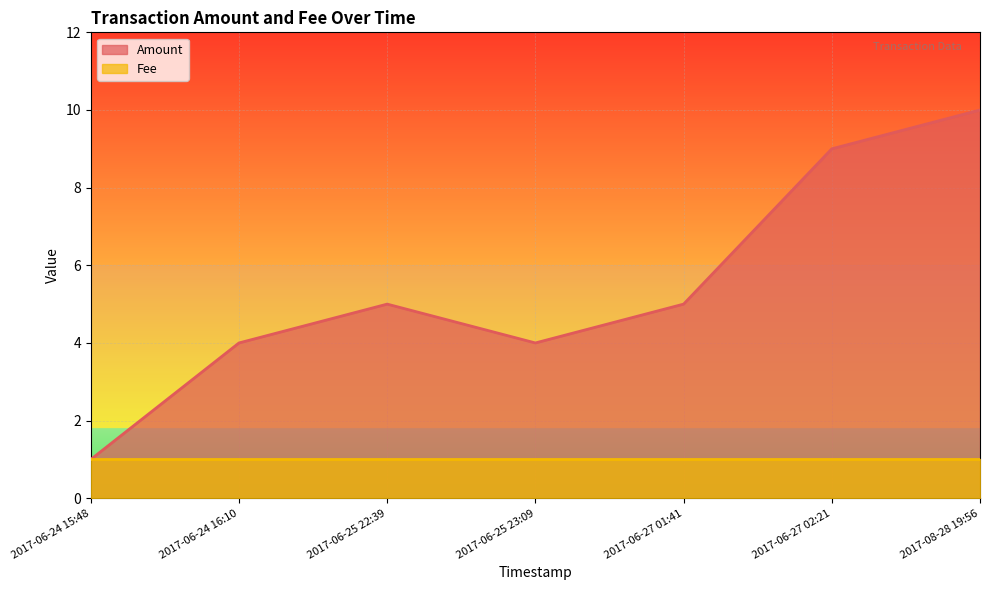

What value does the data have at 2017-08-28 19:56?

10